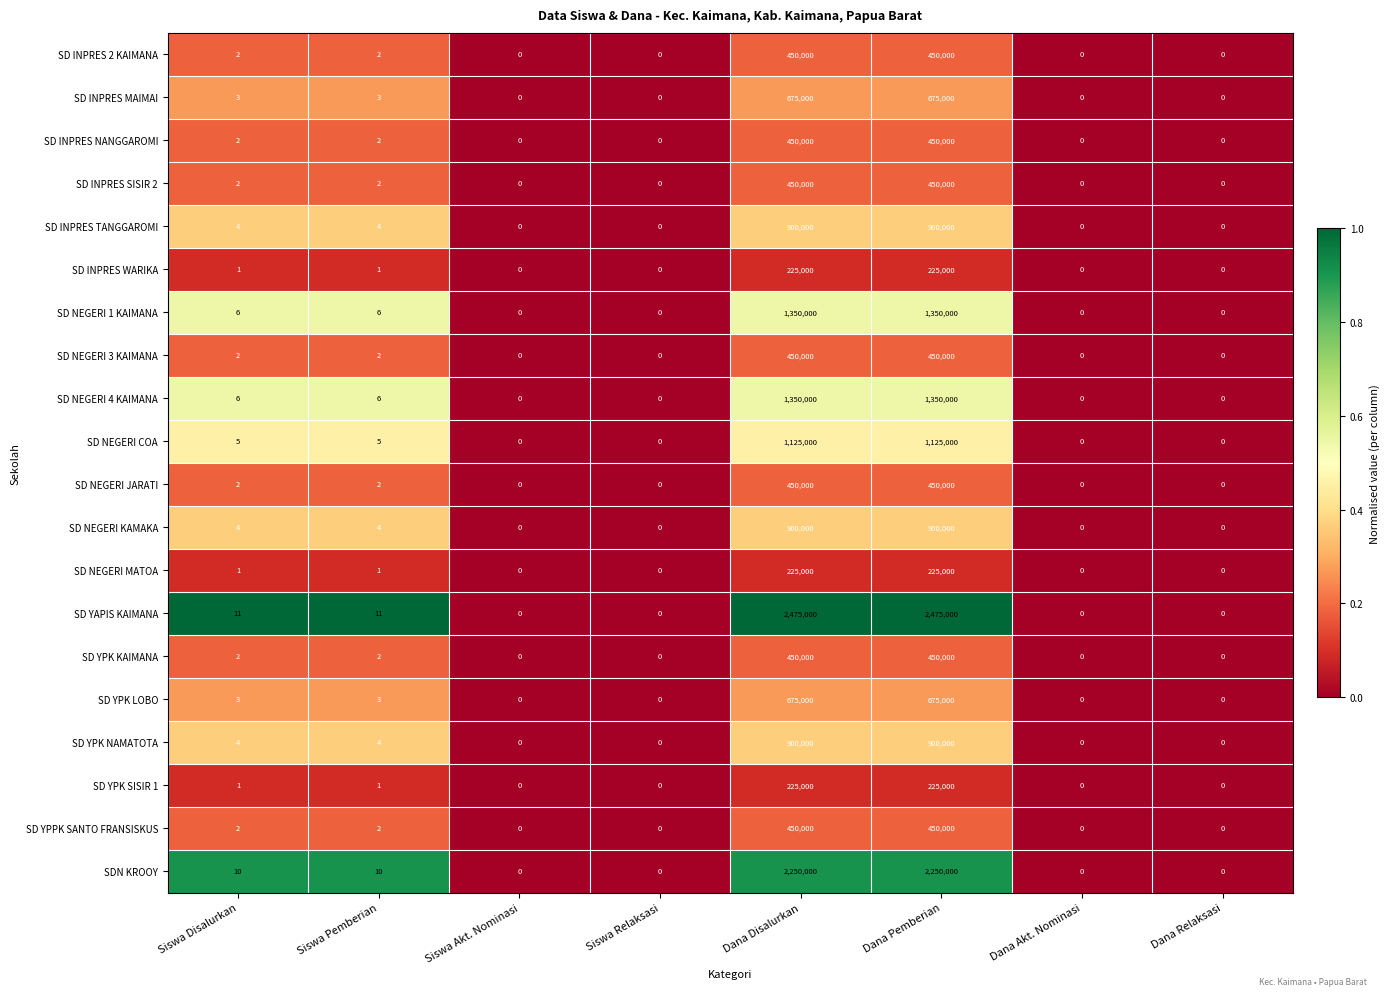

Read the SDN KROOY value at Siswa Disalurkan.

10